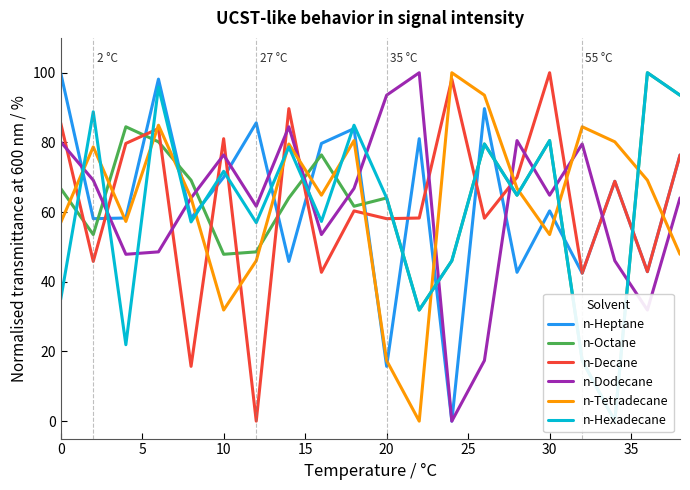

What is the average value of the n-Tetradecane series?

62.9